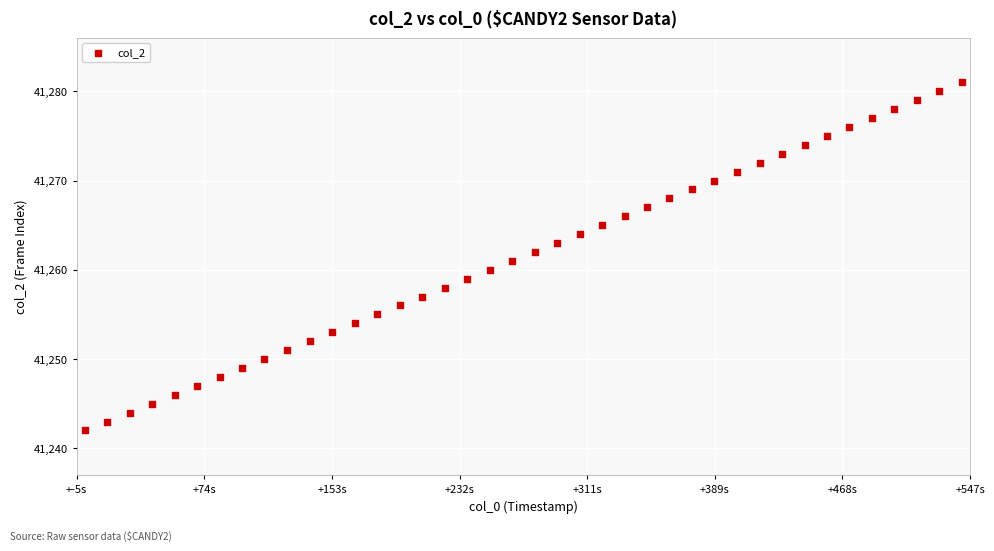

What is the range of Y values (max minus min)?

39